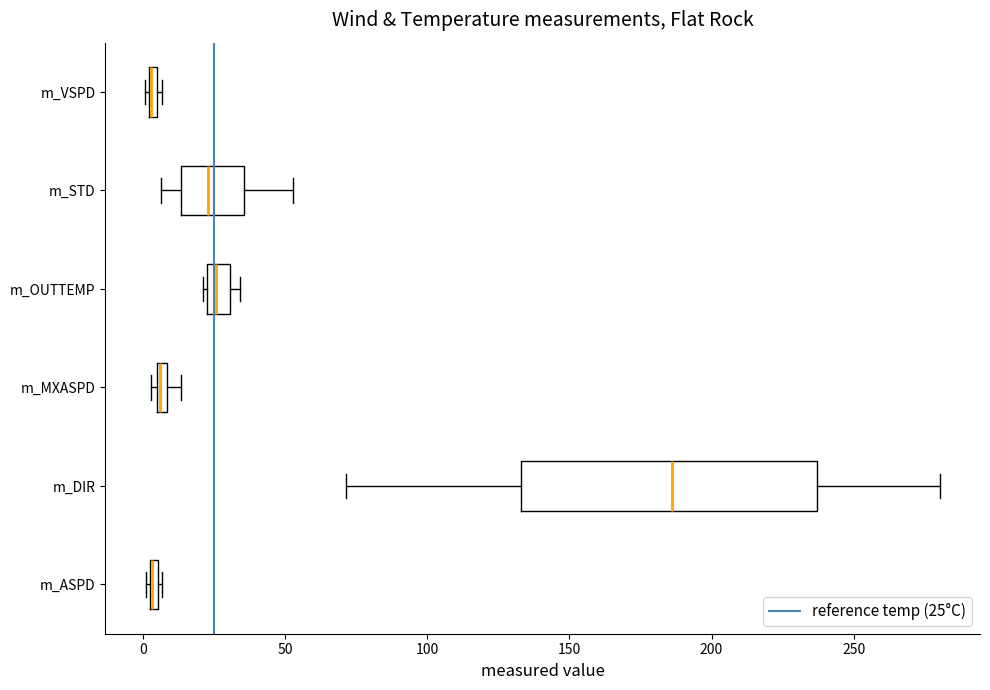

Where is the left edge of the box for m_OUTTEMP on the x-axis? The values are not printed on the chart, so give them approximately, as read against the axis.

25